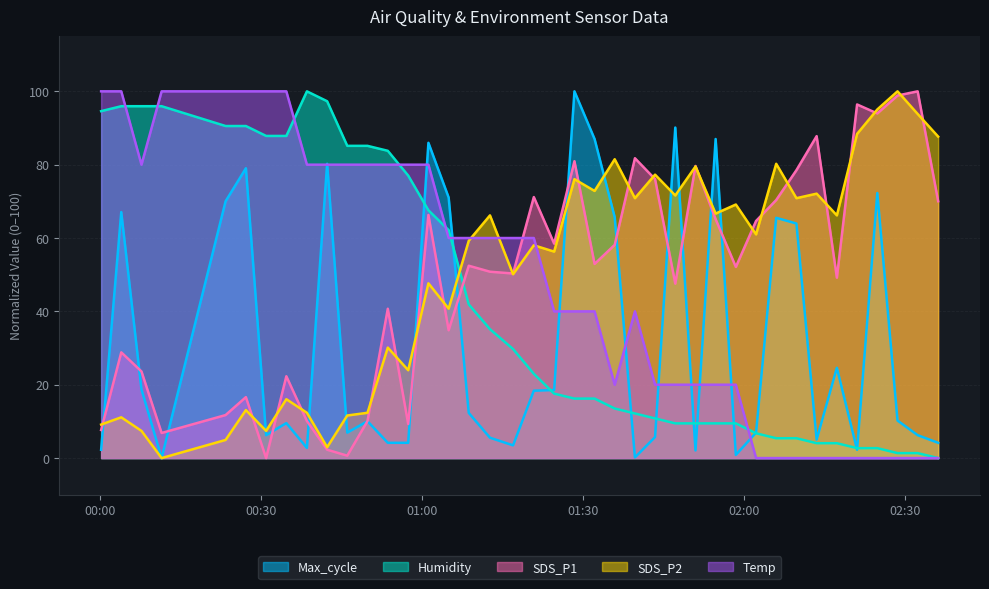

What is the spread (max minus min) of values at 2021/12/23 02:06:01?

80.2